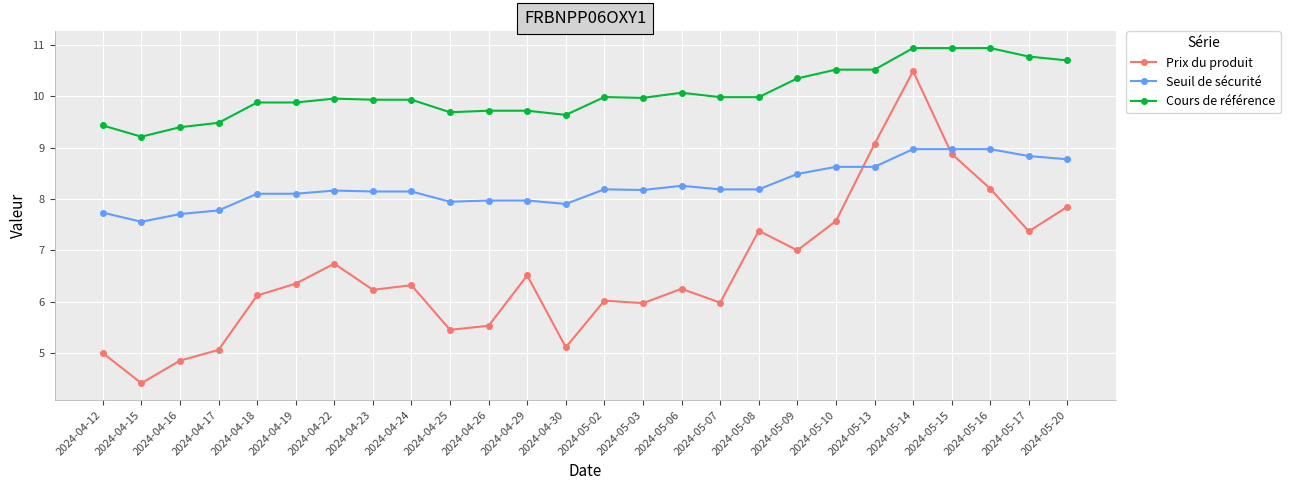

What is the difference between the highest and lowest values at 2024-04-15?

4.8